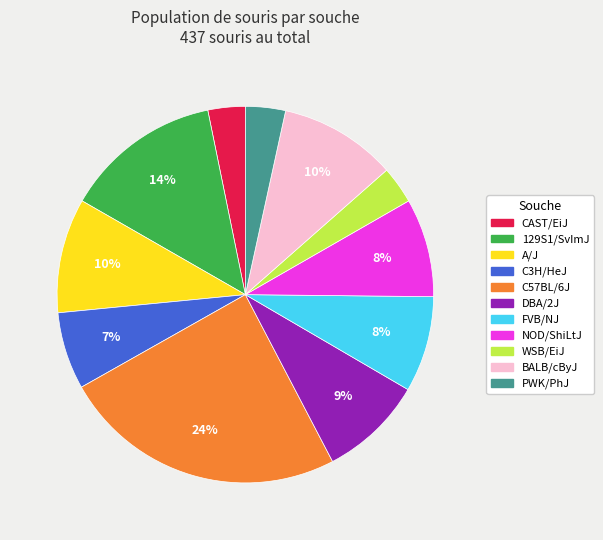

To the nearest percent, what portion does A/J represent?

10%